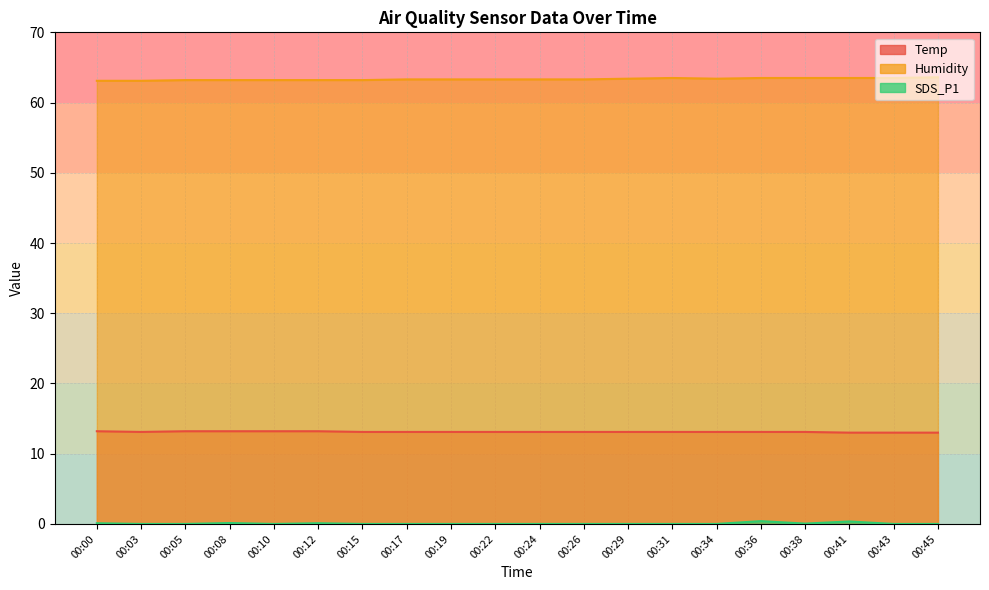

Rank the series by their average value, from highest to lowest.

Humidity, Temp, SDS_P1